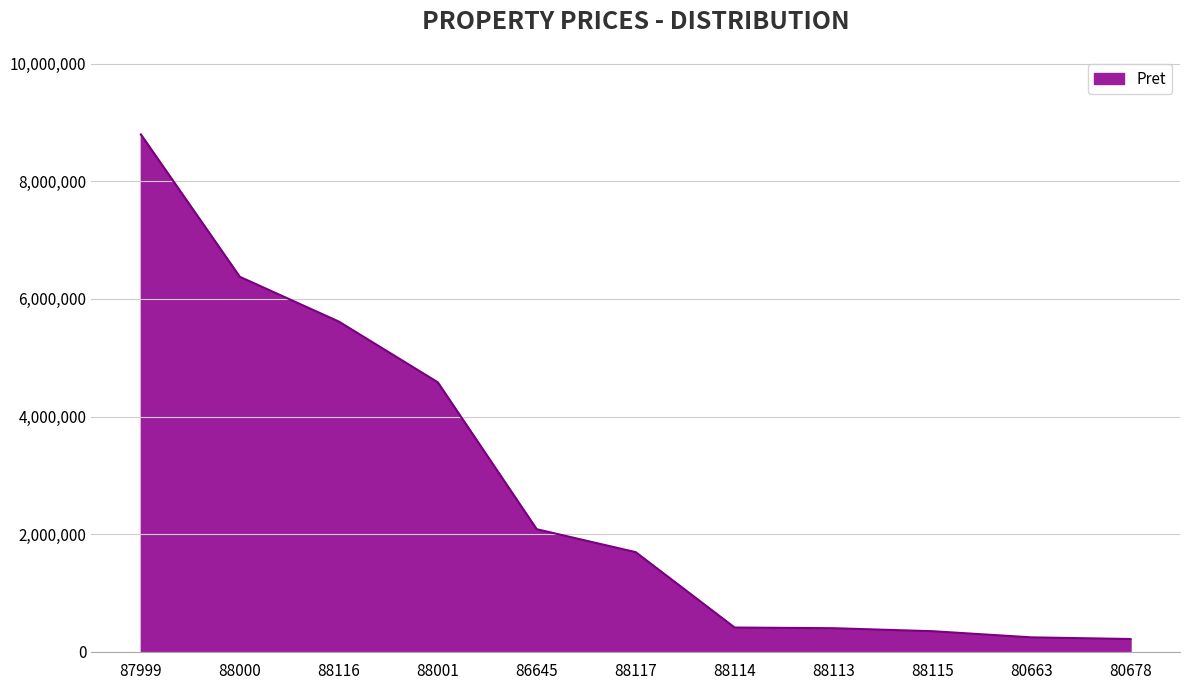

What position from the right is 88114?

5